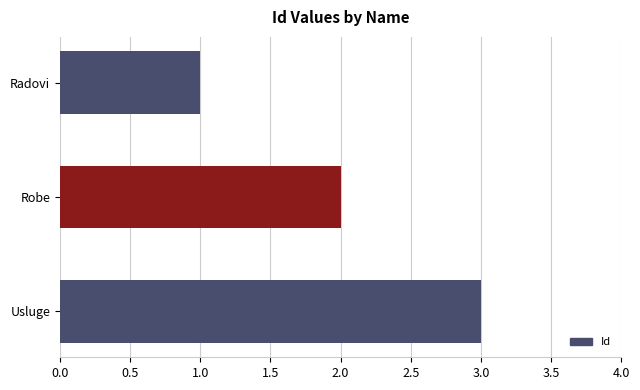

What is the change in value from Robe to Usluge?

+1